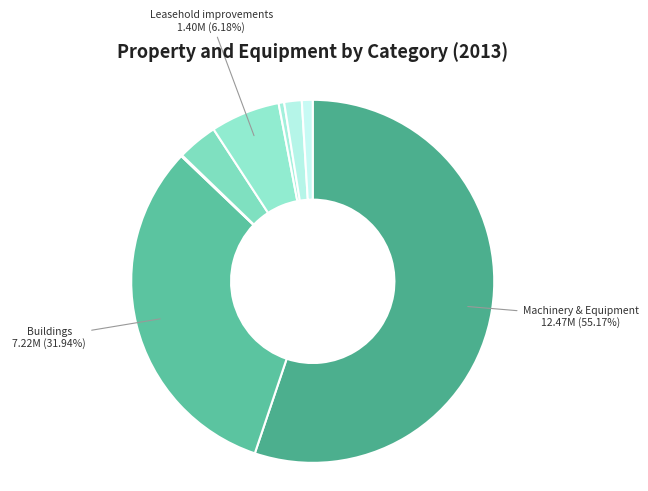

To the nearest percent, what is the difference between the largest and smallest slice percentages?

55%